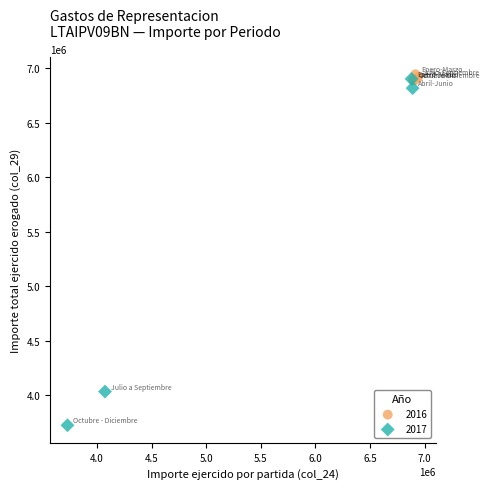

Which series has the widest spread of Y values?

2017